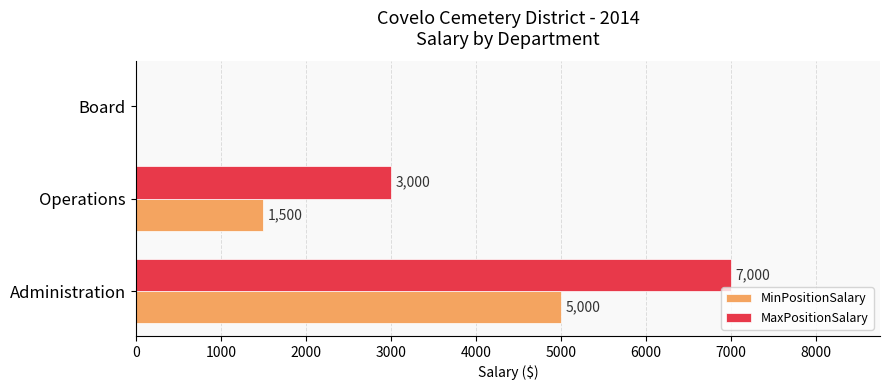

Between Administration and Board, which series saw the biggest shift?

MaxPositionSalary